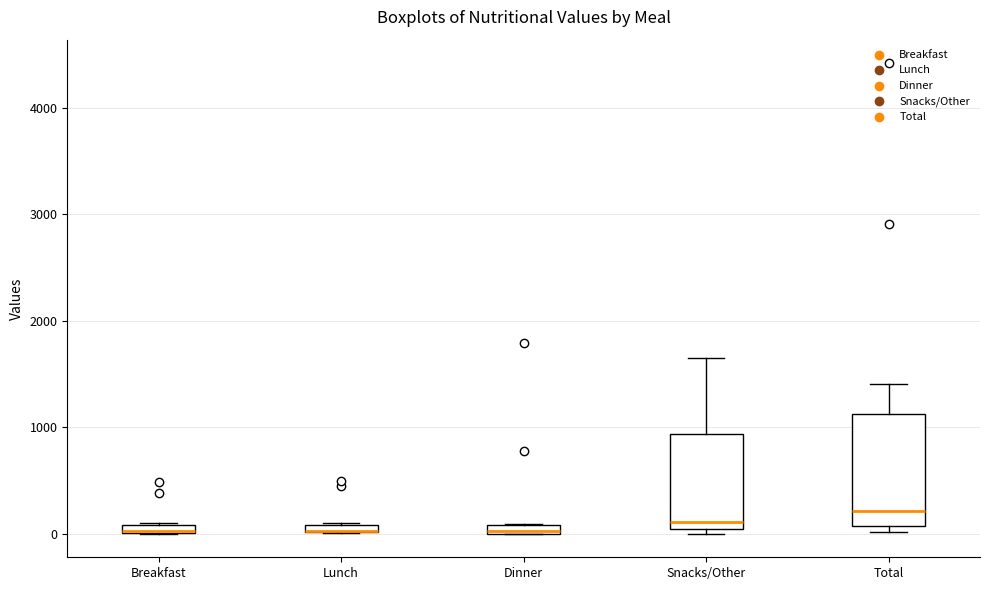

Where is the lower edge of the box for Breakfast on the y-axis? The values are not printed on the chart, so give them approximately, as read against the axis.

0